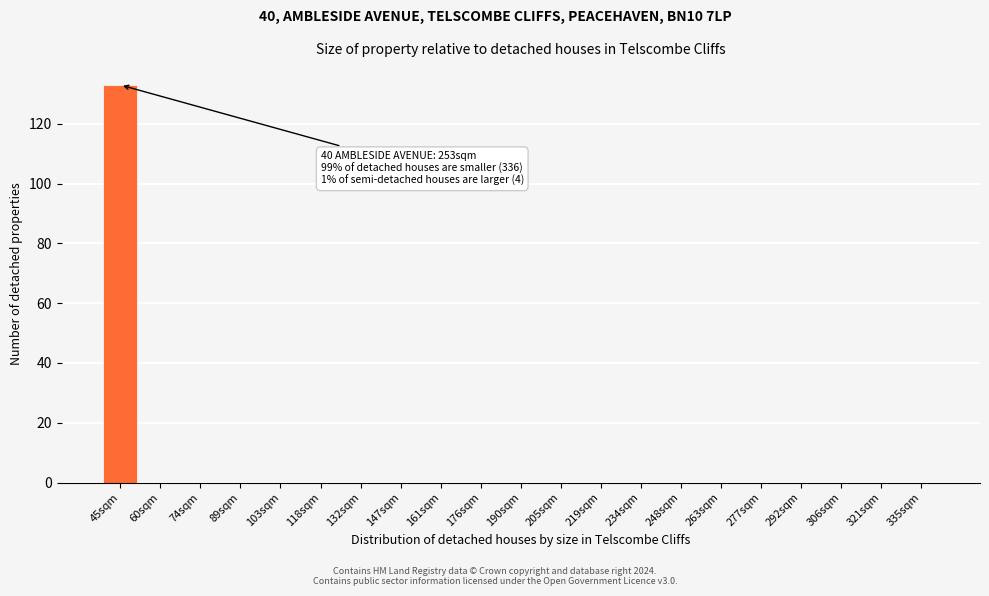

Reading left to right, transcribe all the data shown in this chart.

45sqm=133	60sqm=0	74sqm=0	89sqm=0	103sqm=0	118sqm=0	132sqm=0	147sqm=0	161sqm=0	176sqm=0	190sqm=0	205sqm=0	219sqm=0	234sqm=0	248sqm=0	263sqm=0	277sqm=0	292sqm=0	306sqm=0	321sqm=0	335sqm=0